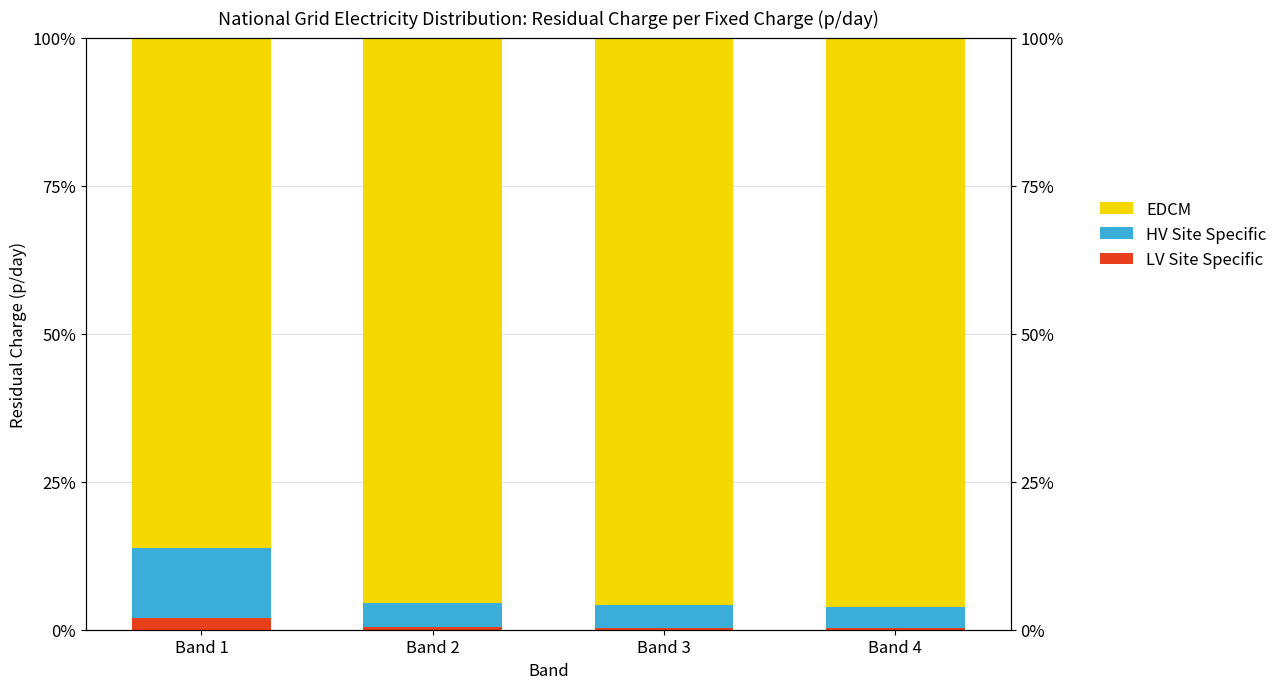

At Band 3, list the series in order from largest to smallest.

EDCM, HV Site Specific, LV Site Specific